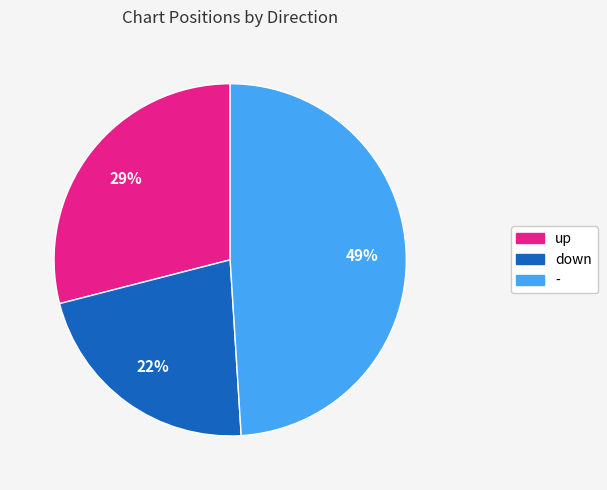

To the nearest percent, what is the combined percentage of up and down?

51%